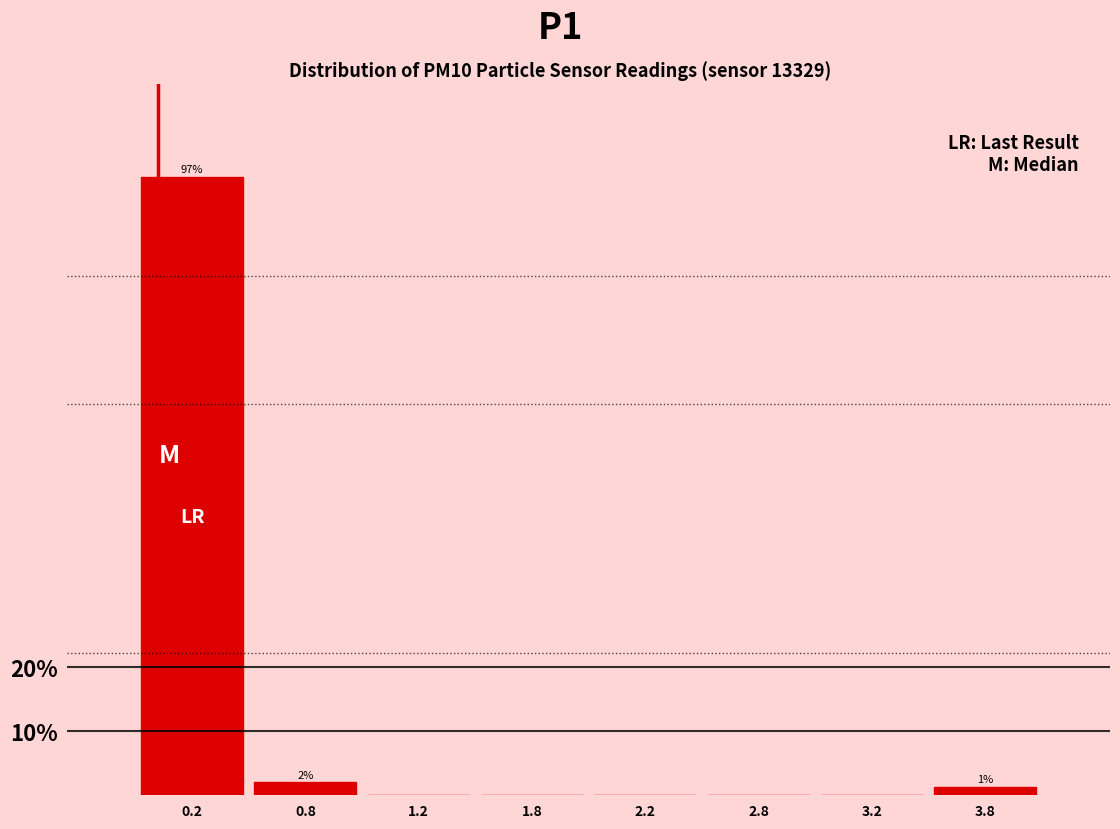

Reading left to right, extract all data points from this chart.

0.2=96.7	0.8=2.0	1.2=0.0	1.8=0.0	2.2=0.0	2.8=0.0	3.2=0.0	3.8=1.3